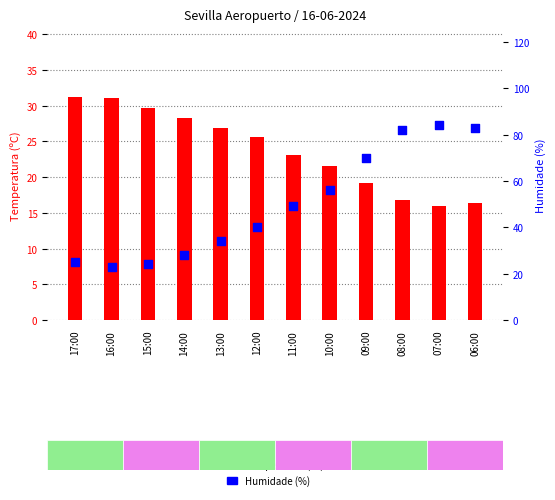

Is the value of Temperatura (ºC) at 13:00 greater than the value of Humidade (%) at 08:00?

No